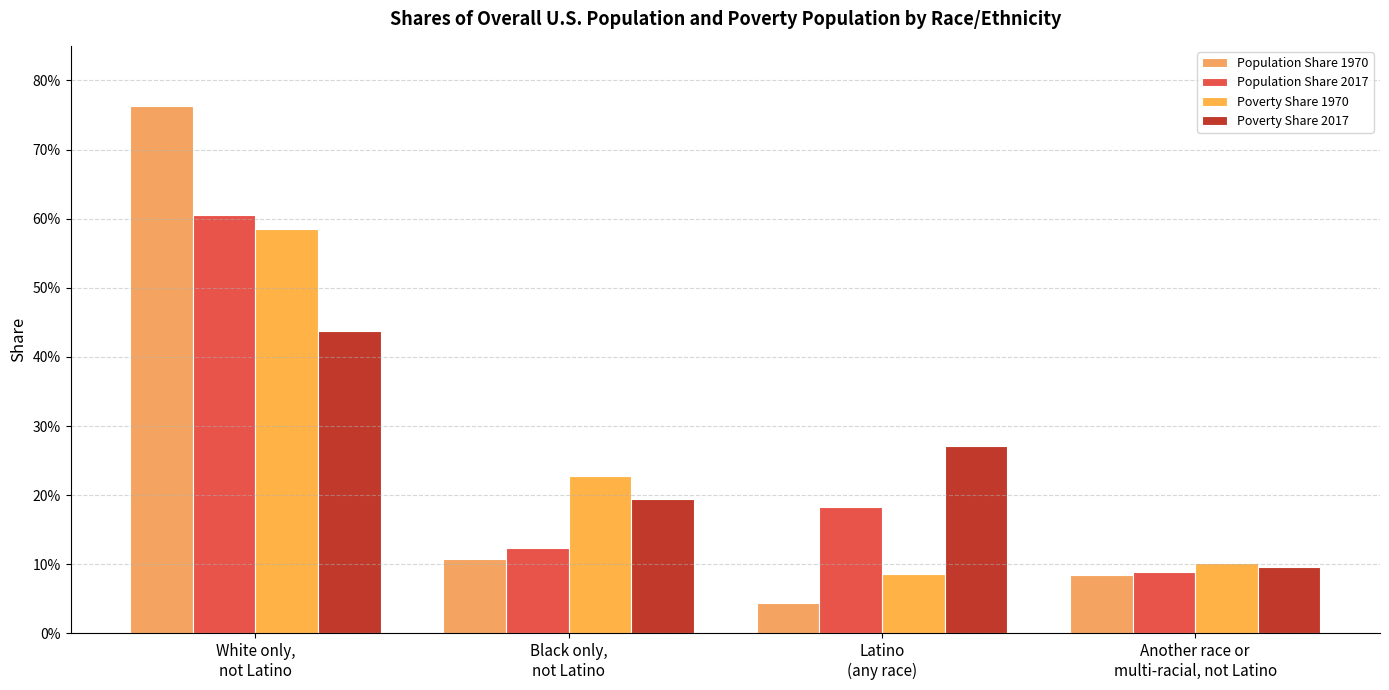

What is the sum of all Population Share 1970 values?

1.0